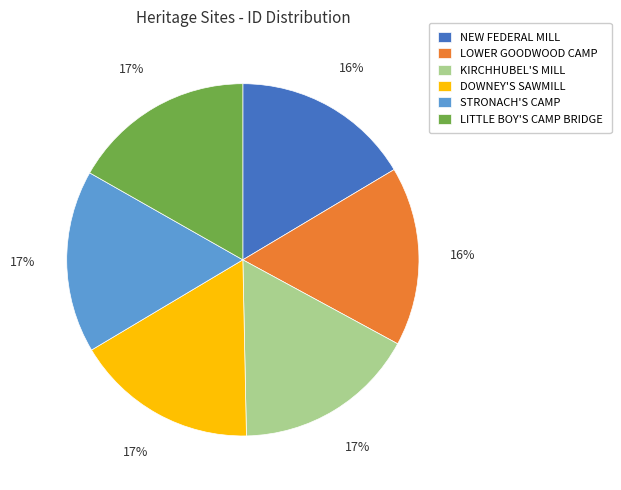

Is KIRCHHUBEL'S MILL the majority of the pie?

No